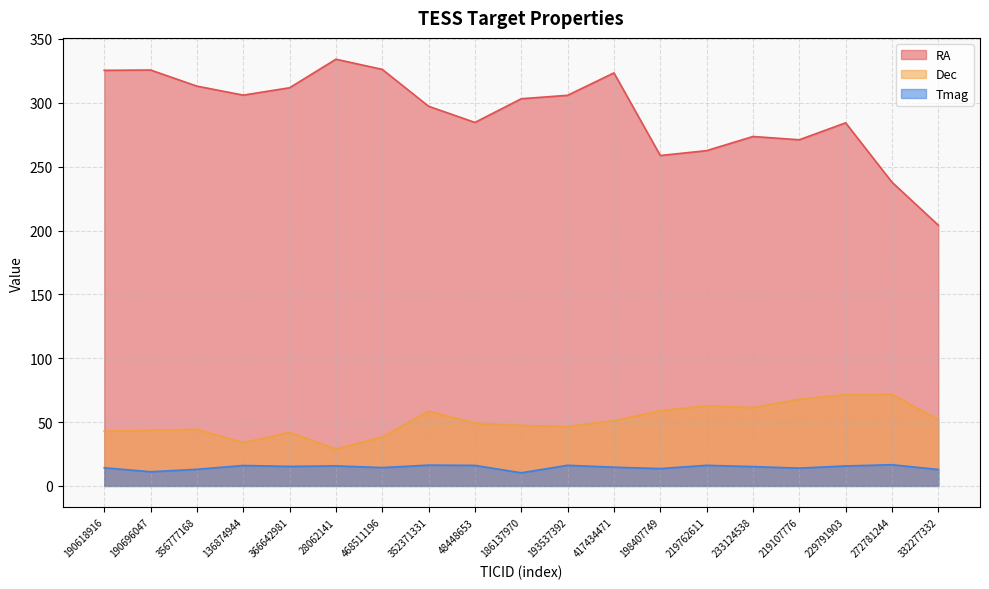

What is the sum of the Dec values at 219762611 and 186137970?

110.2